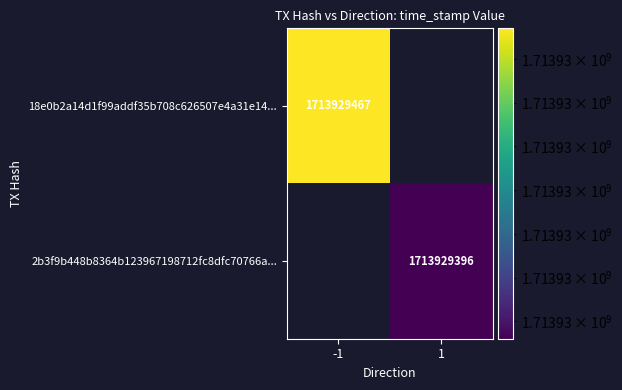

Which category has the highest value in the 2b3f9b448b8364b123967198712fc8dfc70766a series?

1